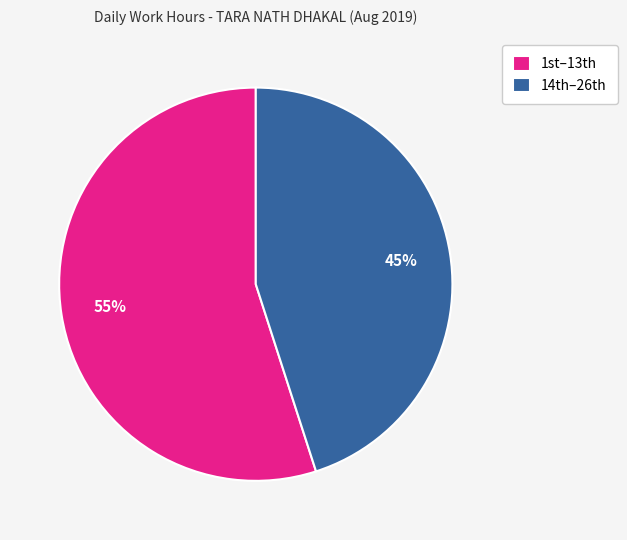

To the nearest percent, what is the difference between the largest and smallest slice percentages?

10%